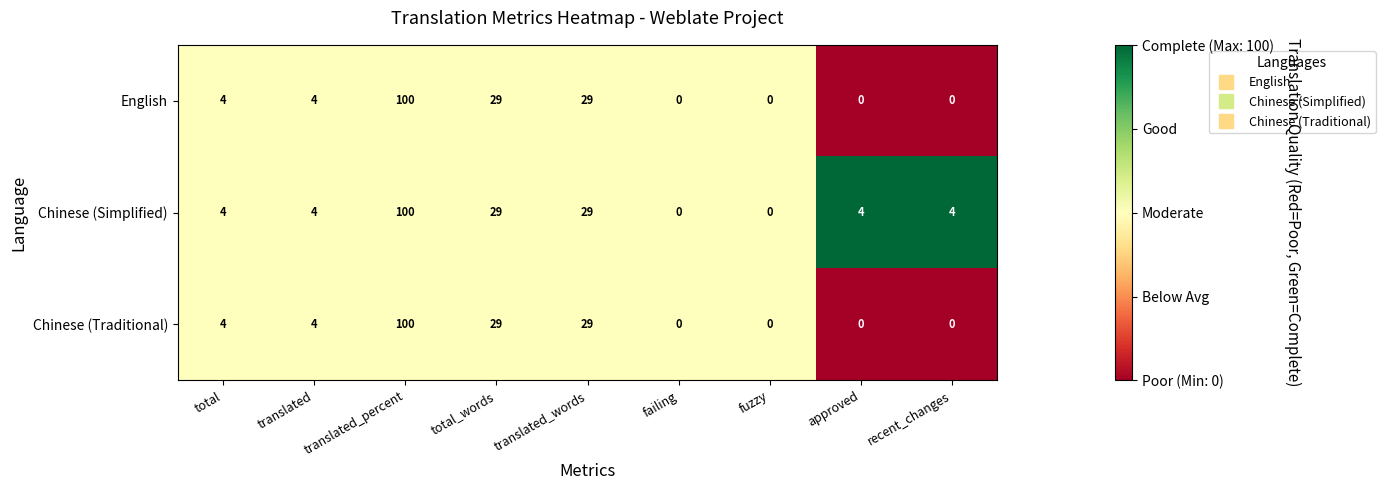

Is the value of Chinese (Simplified) at translated_percent greater than the value of English at total_words?

Yes